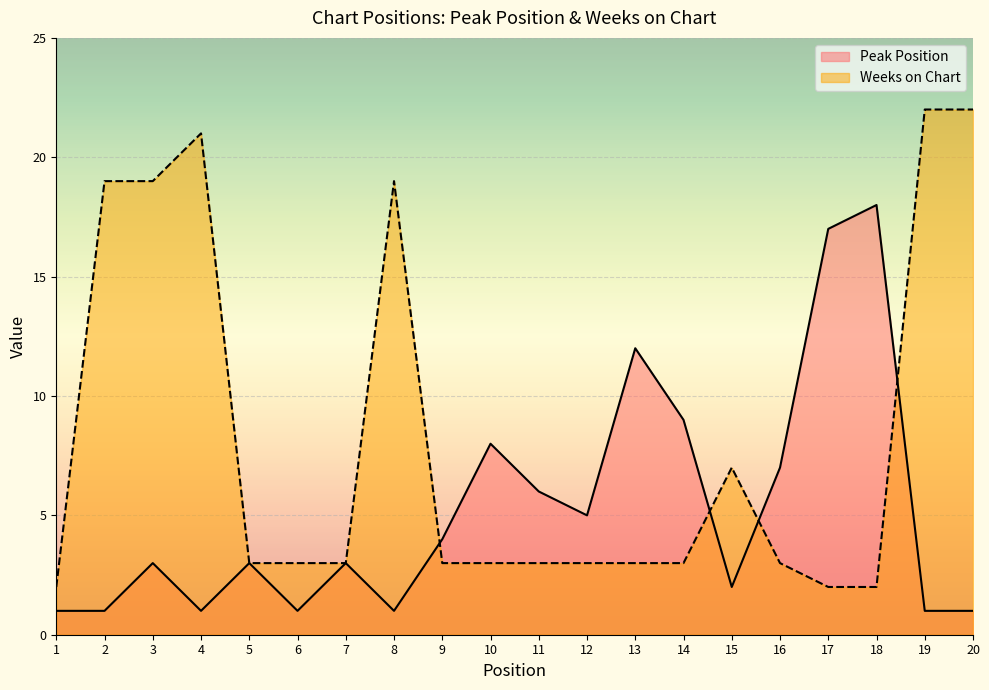

Which label corresponds to the largest value in the chart?

19